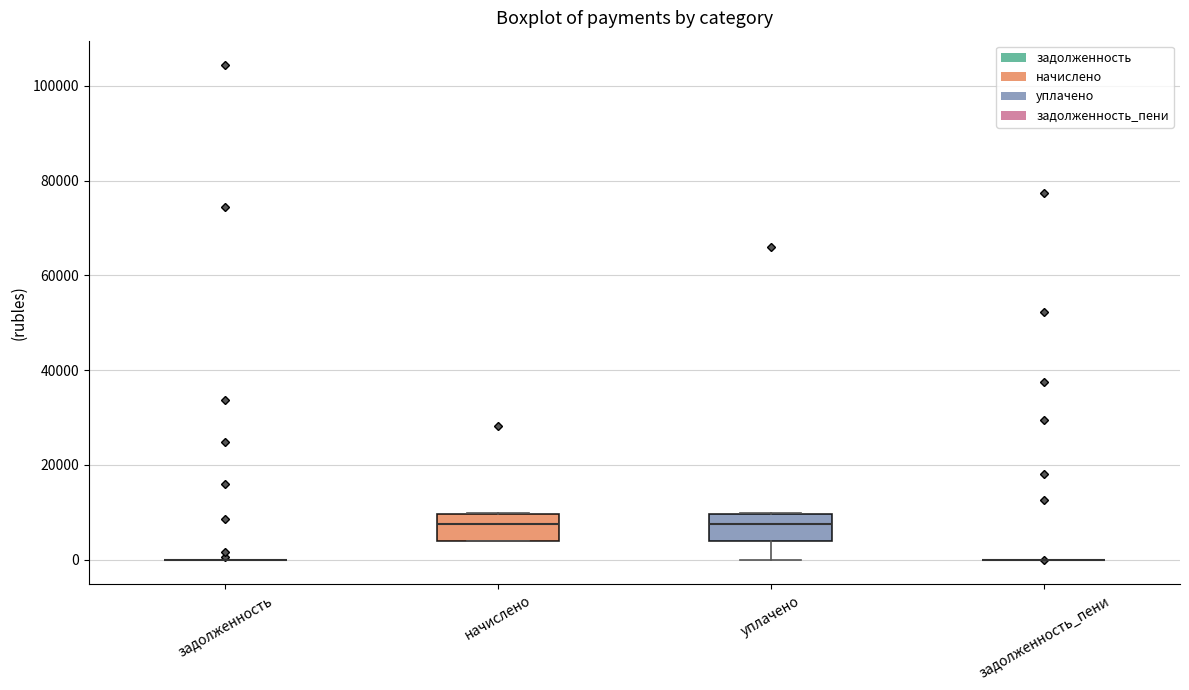

Where is the lower edge of the box for уплачено on the y-axis? The values are not printed on the chart, so give them approximately, as read against the axis.

4000